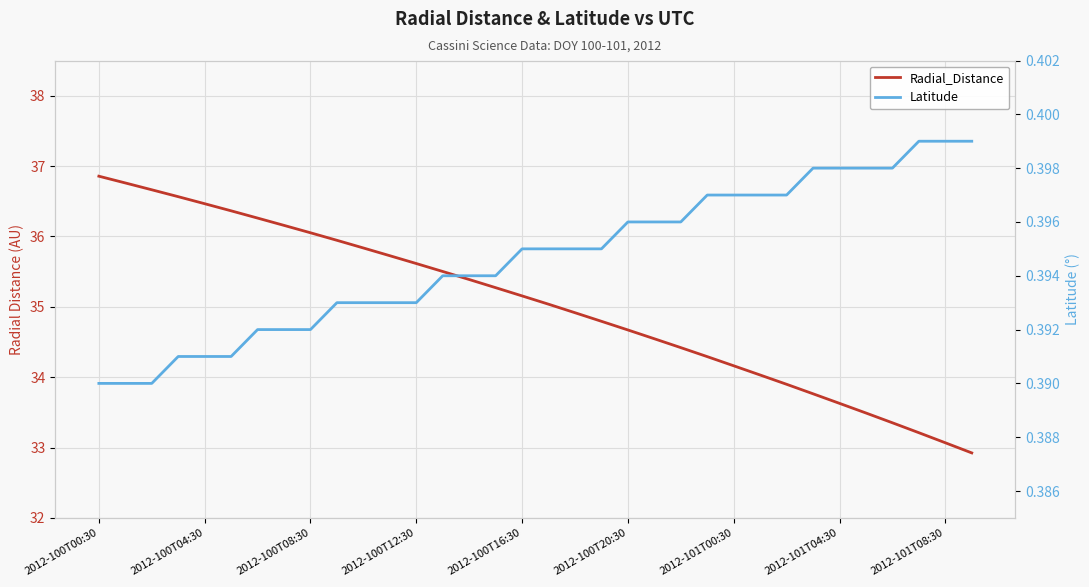

Rank the series at 31 from highest to lowest value.

Radial_Distance, Latitude